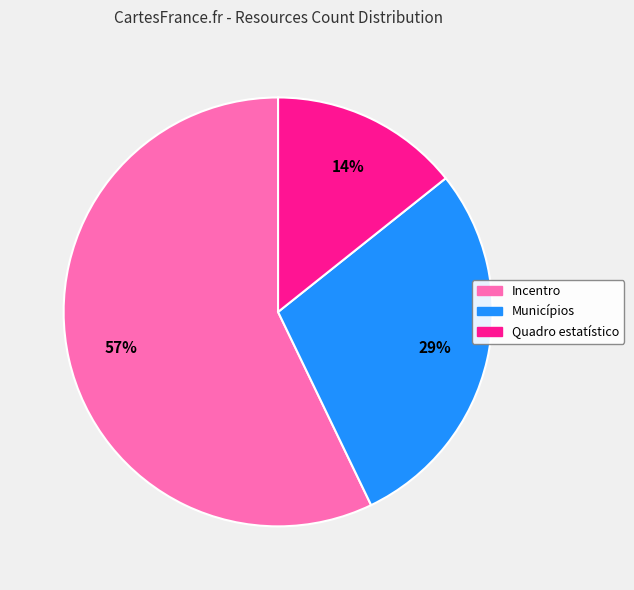

Does any single category account for the majority?

Yes